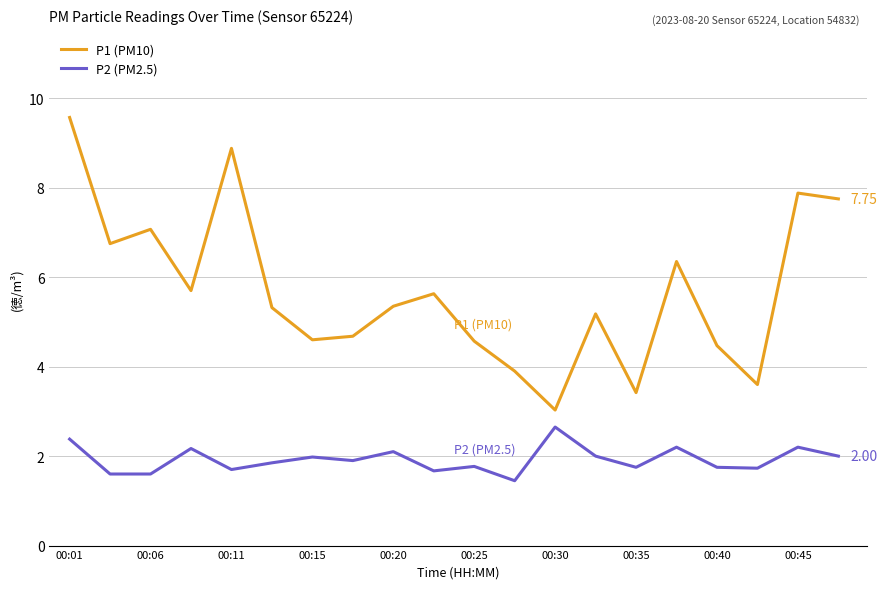

Rank the series by their average value, from highest to lowest.

P1 (PM10), P2 (PM2.5)